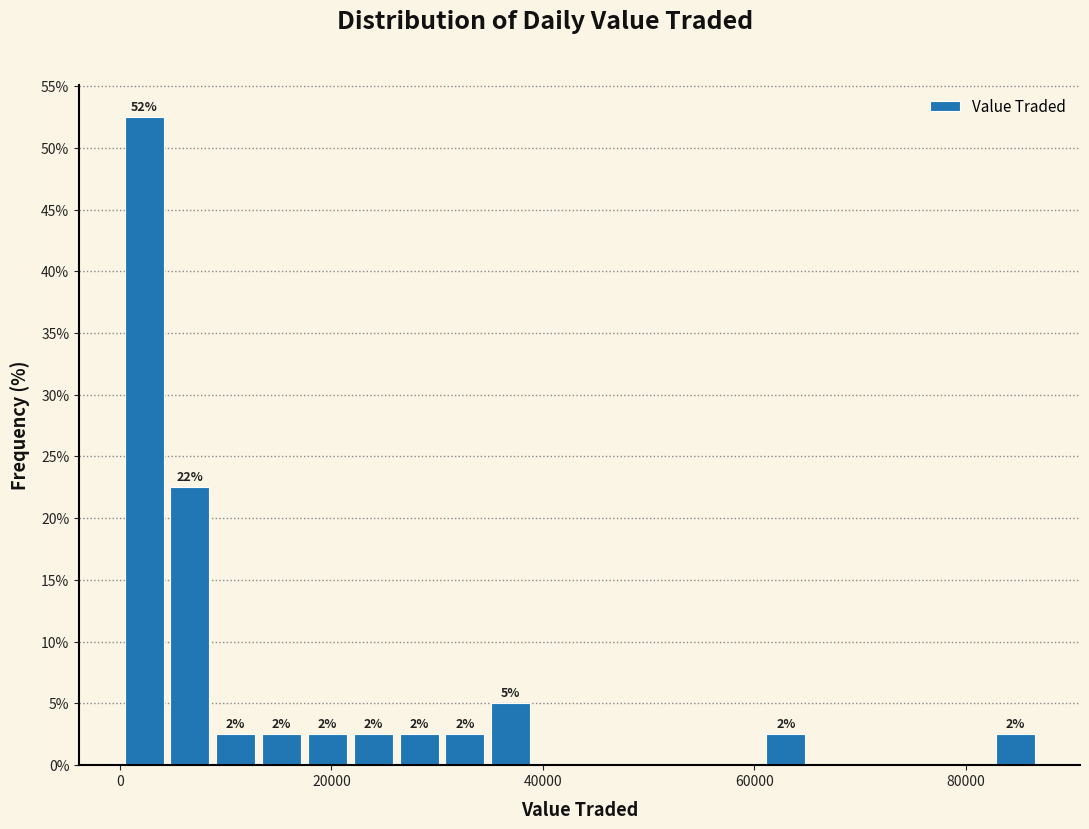

Read against the x-axis, roughly where is the centre of the tallest bar?

2000